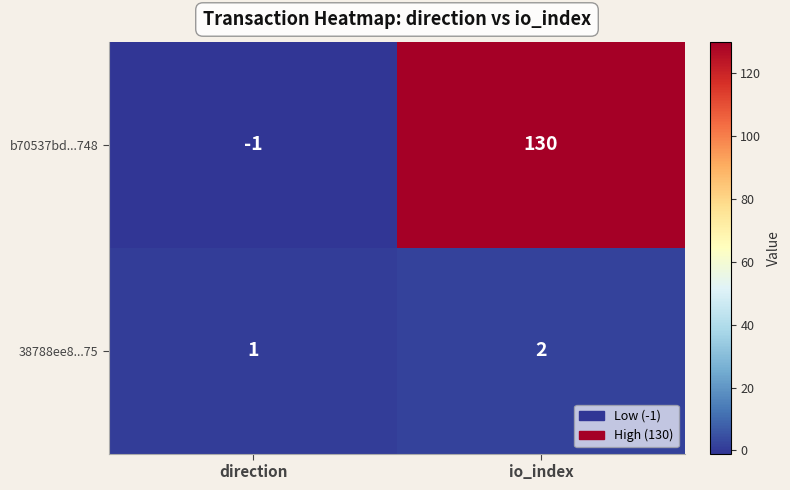

What is the spread (max minus min) of values at io_index?

128